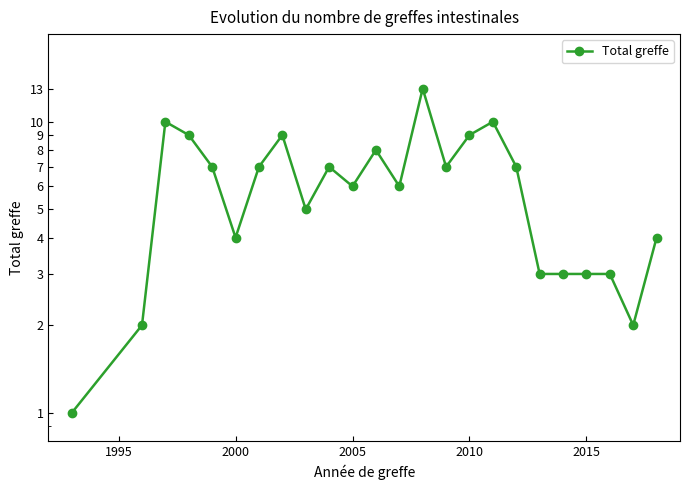

How many data points does each series have?

24